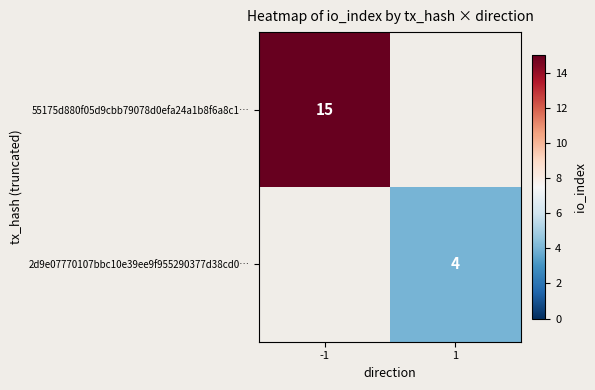

The value of 55175d880f05d9cbb79078d0efa24a1b8f6a8c1… at -1 is 3. True or false?

False